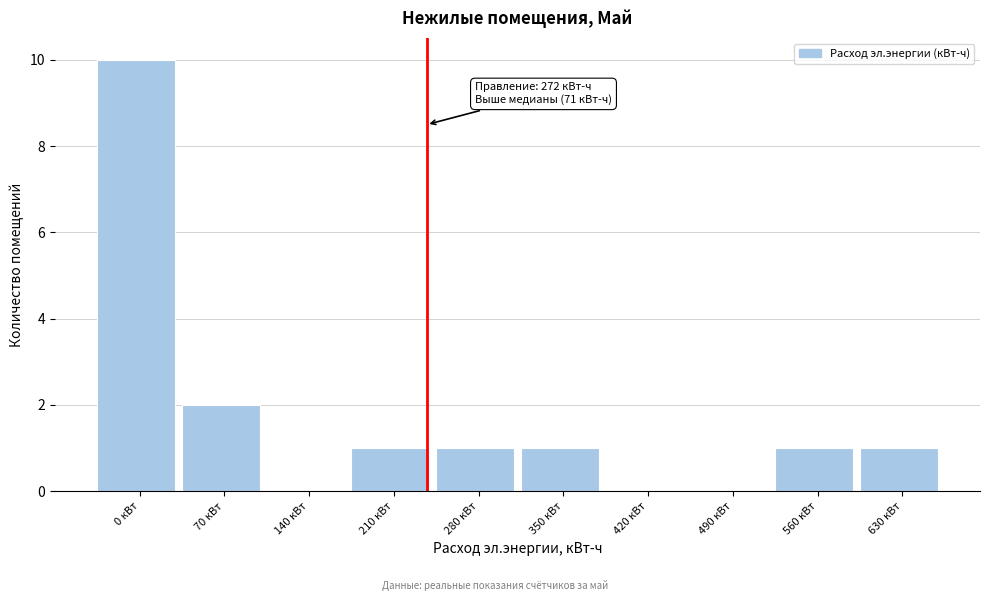

Reading right to left, what are all the values shown in this chart?

630 кВт=1	560 кВт=1	490 кВт=0	420 кВт=0	350 кВт=1	280 кВт=1	210 кВт=1	140 кВт=0	70 кВт=2	0 кВт=10